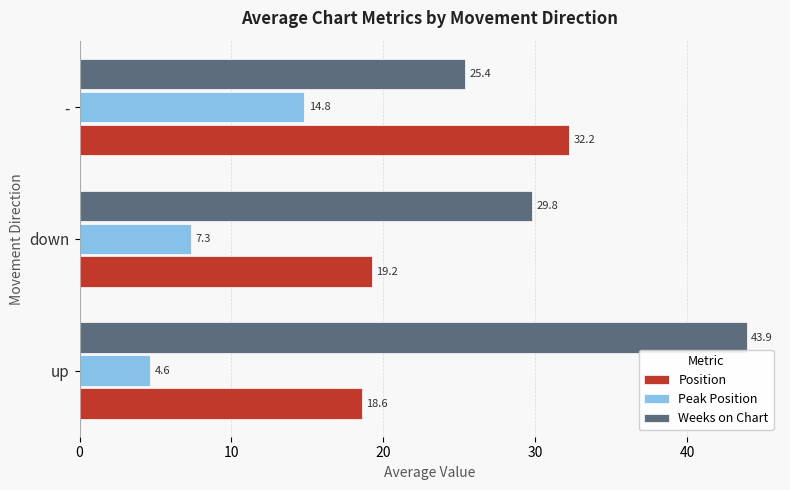

What are all the series names shown in the legend?

Position, Peak Position, Weeks on Chart